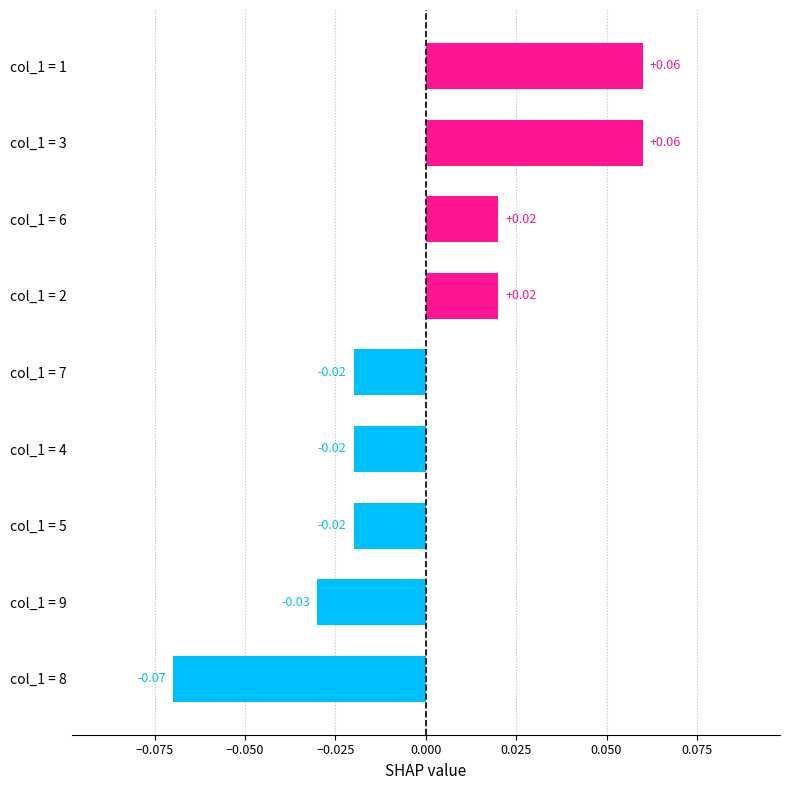

Which label corresponds to the smallest value in the chart?

col_1 = 8